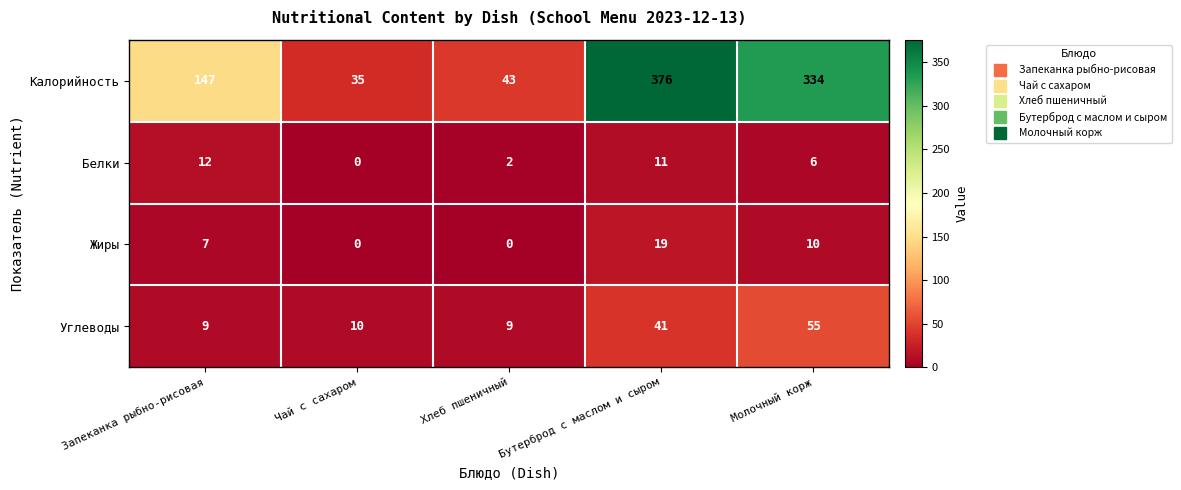

How many distinct data groups are displayed?

4